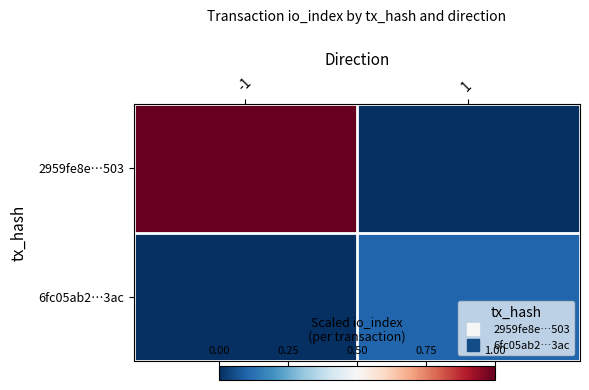

Reading left to right, list all the values displayed in this chart.

2959fe8e…503: -1=1.0	1=0.0
6fc05ab2…3ac: -1=0.0	1=0.1